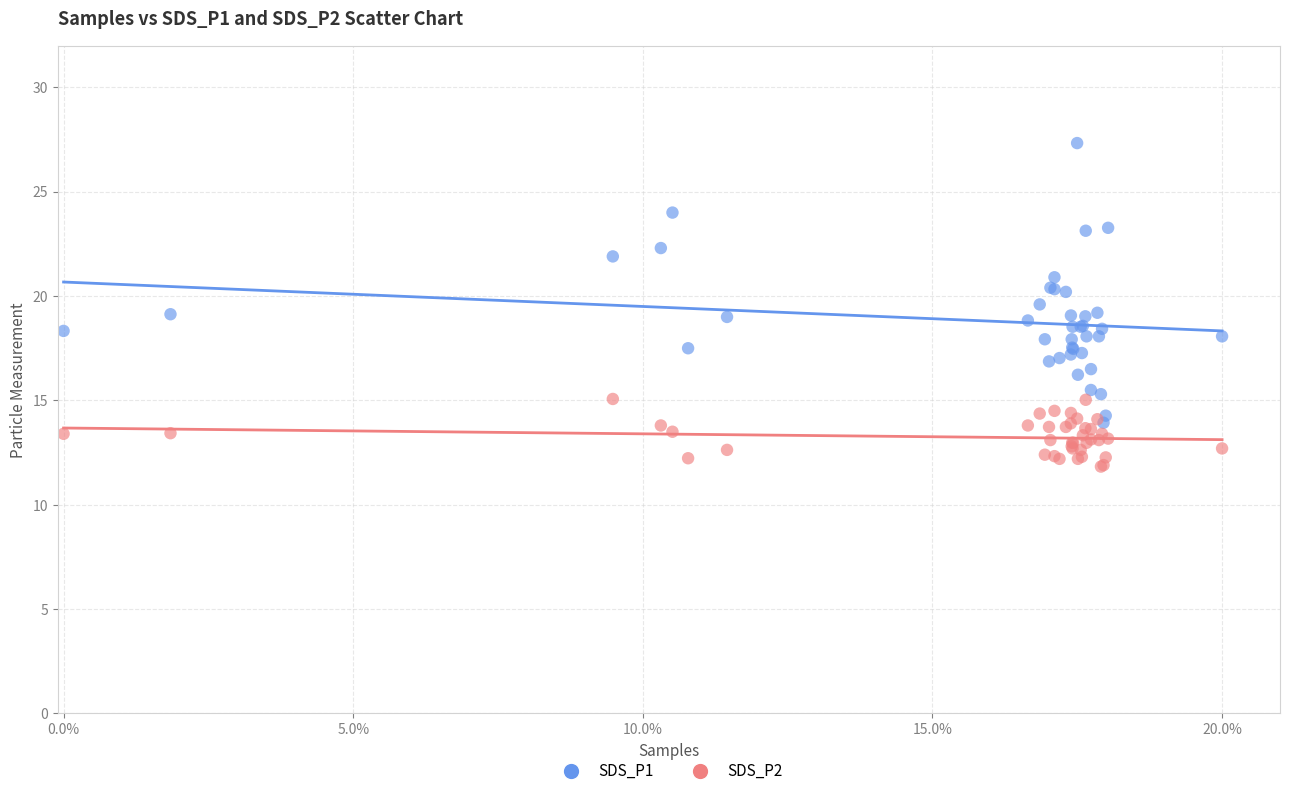

What are all the series names shown in the legend?

SDS_P1, SDS_P2